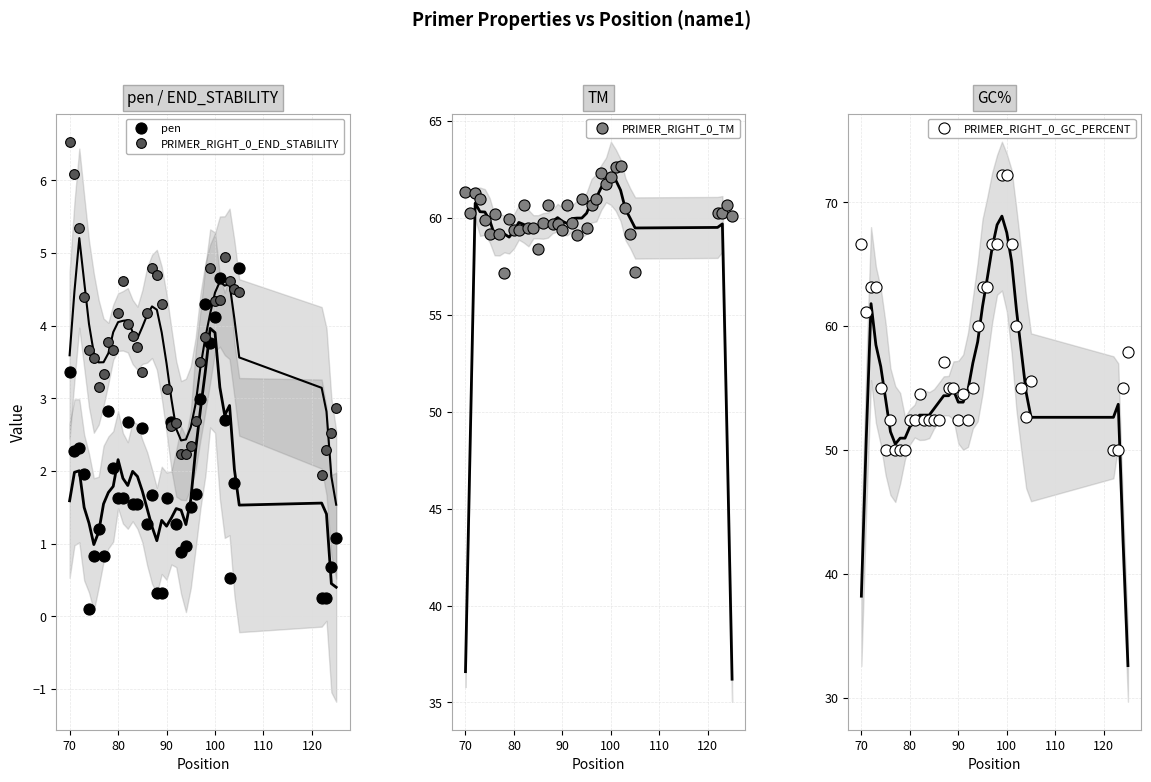

True or false: PRIMER_RIGHT_0_GC_PERCENT has more than 1 points higher than both neighbors.

True